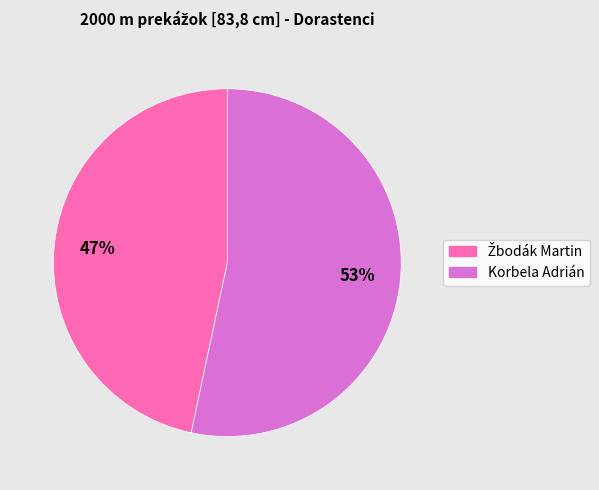

To the nearest percent, what is the average slice percentage?

50%